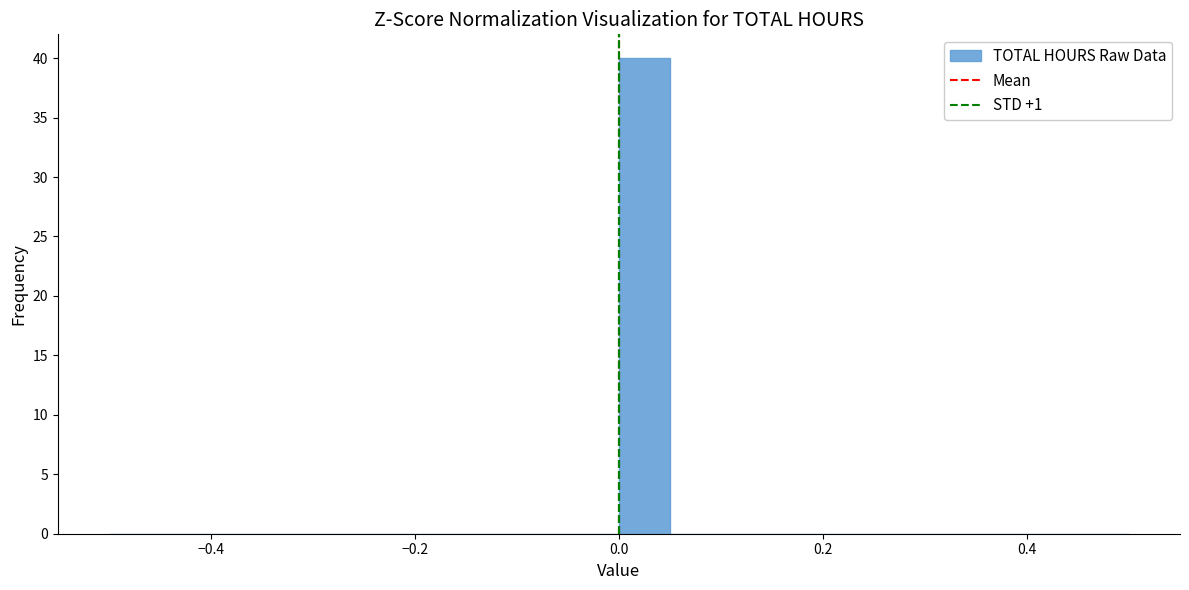

Around what value on the x-axis is the tallest bar? Give the approximate position of its centre, as read against the axis.

0.02